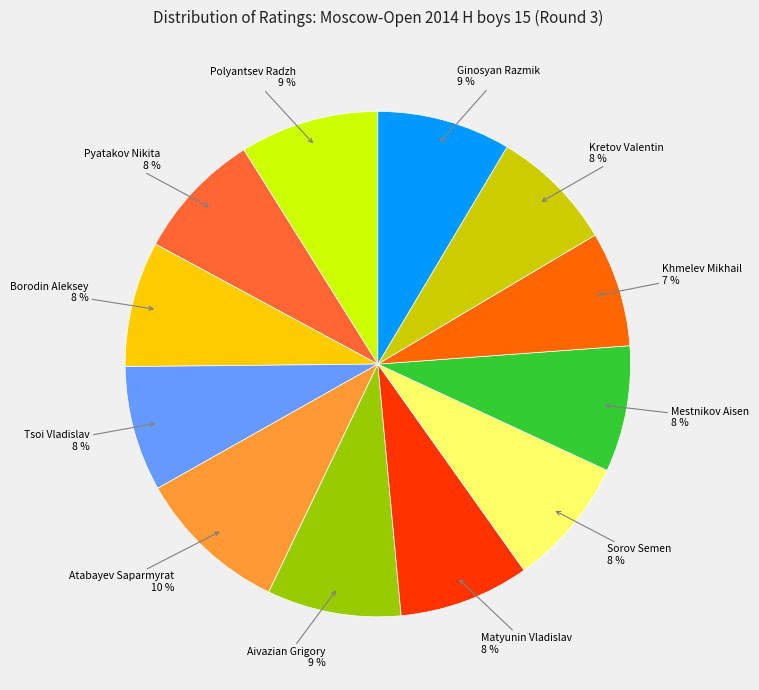

To the nearest percent, what is the average slice percentage?

8%